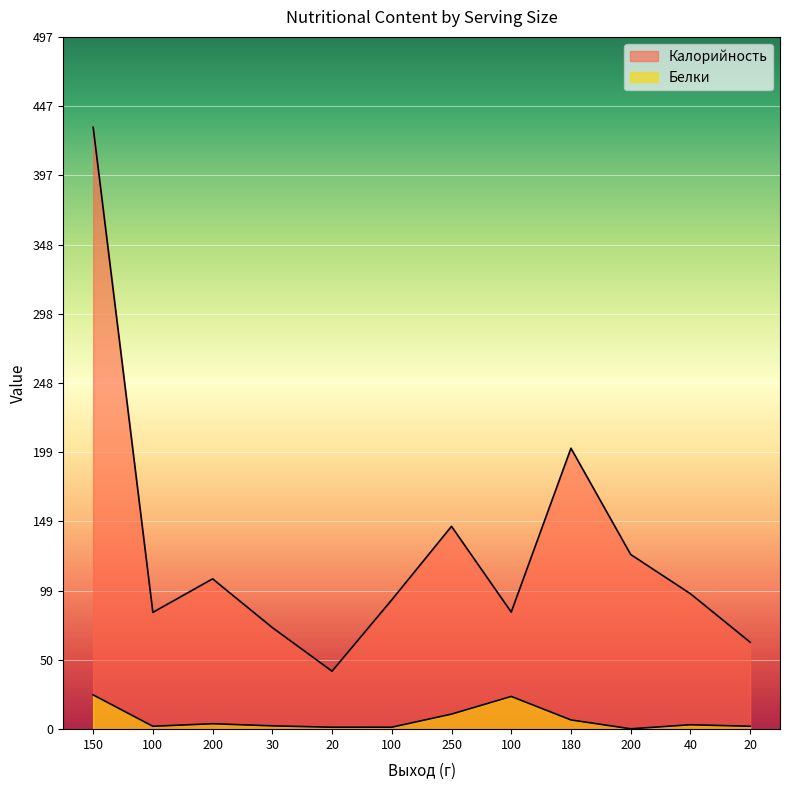

Which series has the largest total across all categories?

Калорийность